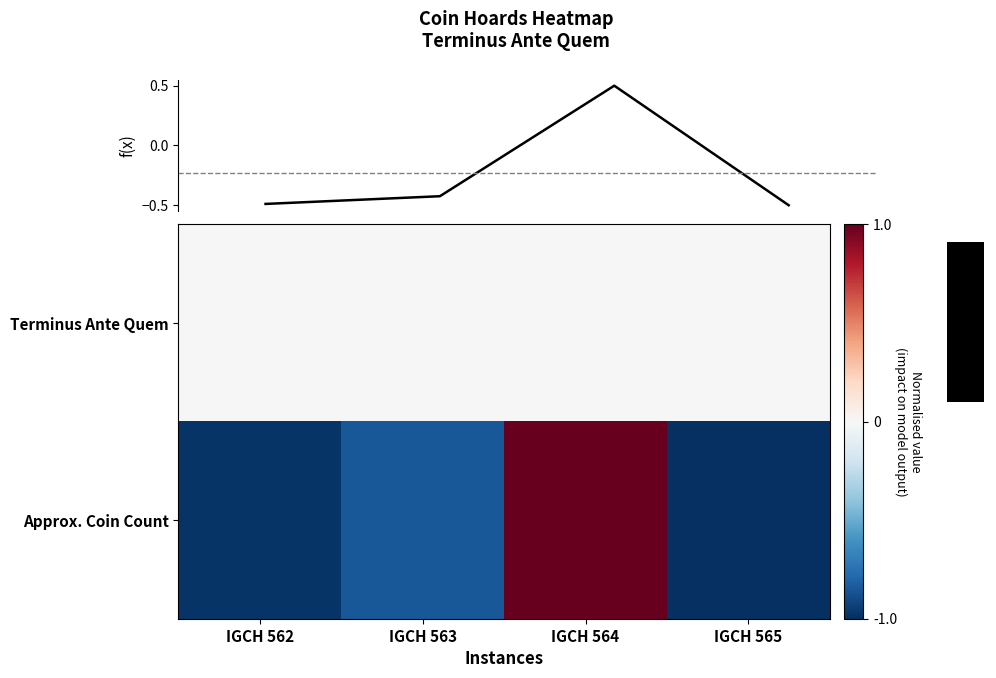

Between IGCH 564 and IGCH 565, which is larger?

IGCH 564